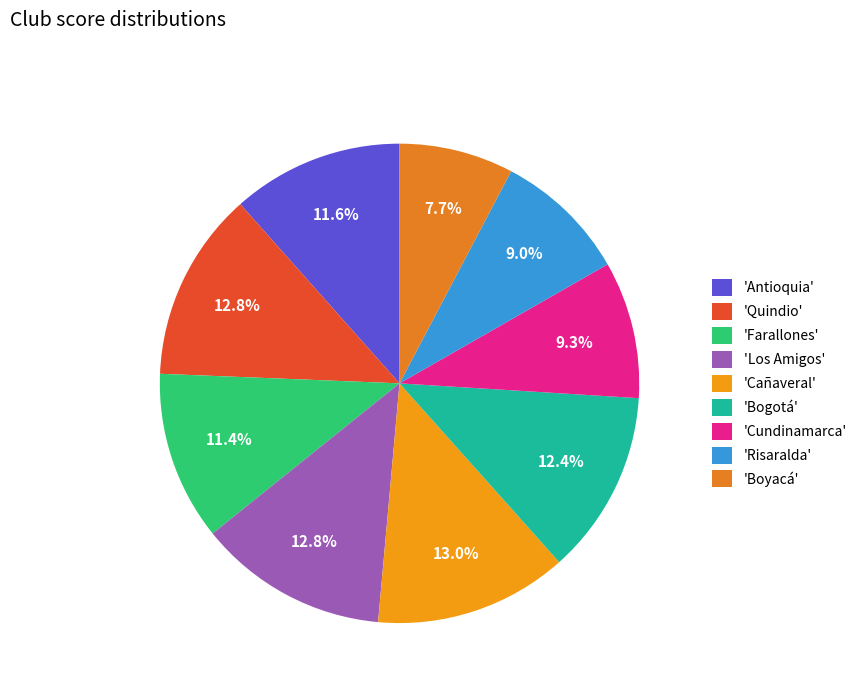

How many slices are in this pie chart?

9